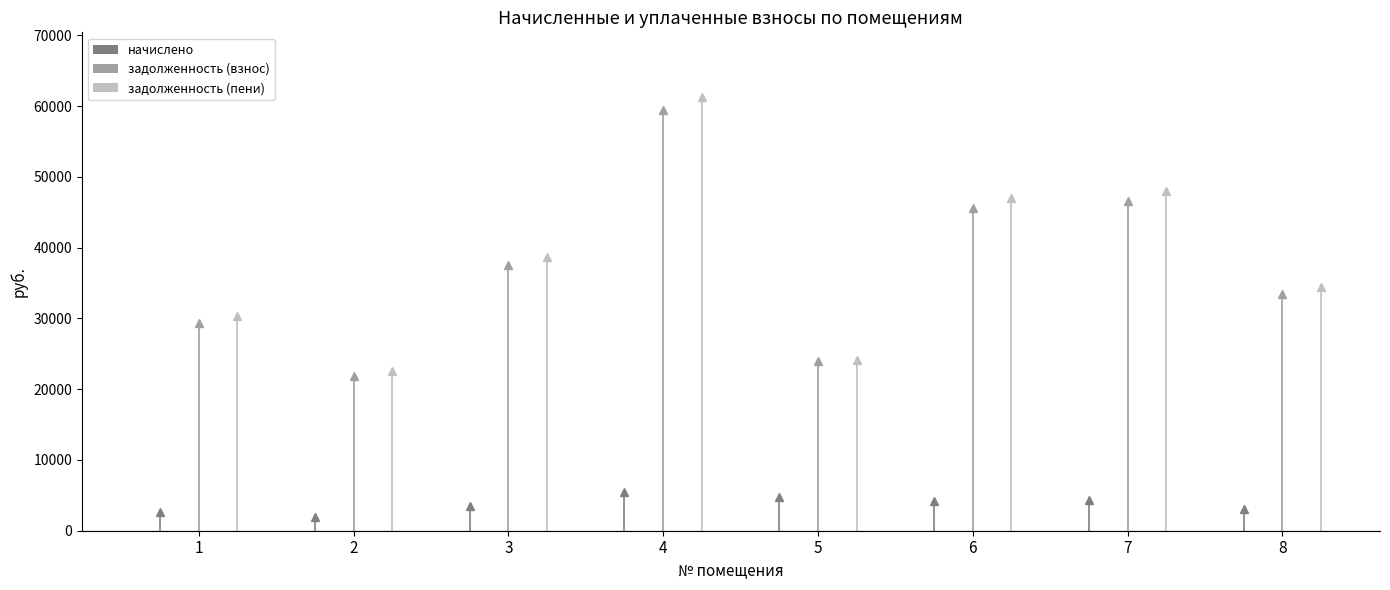

At which label is задолженность (пени) closest to 41890?

3